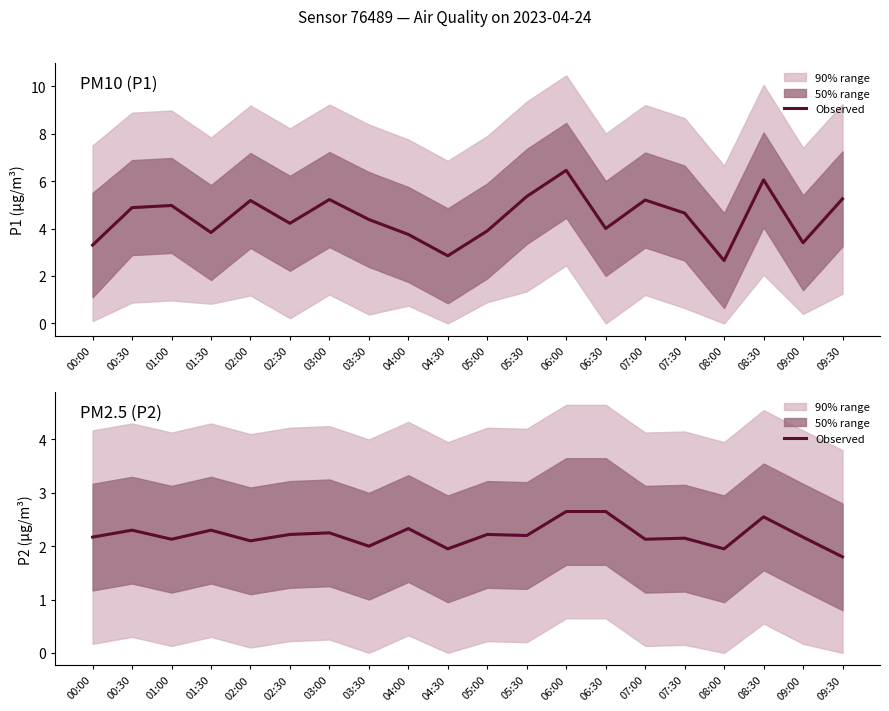

Which label corresponds to the smallest value in the chart?

09:30